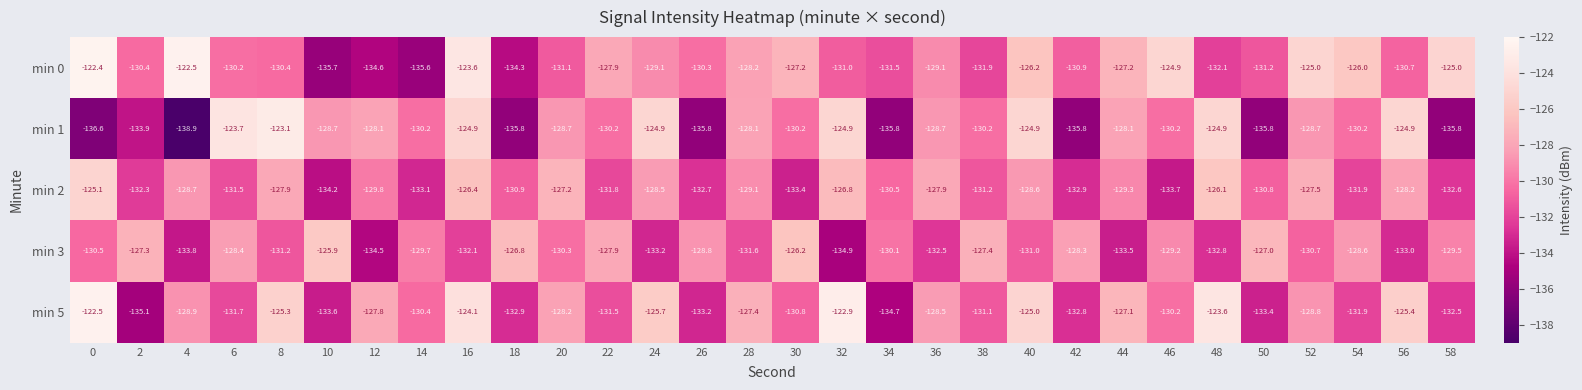

At 28, list the series in order from smallest to largest.

min 3, min 2, min 0, min 1, min 5